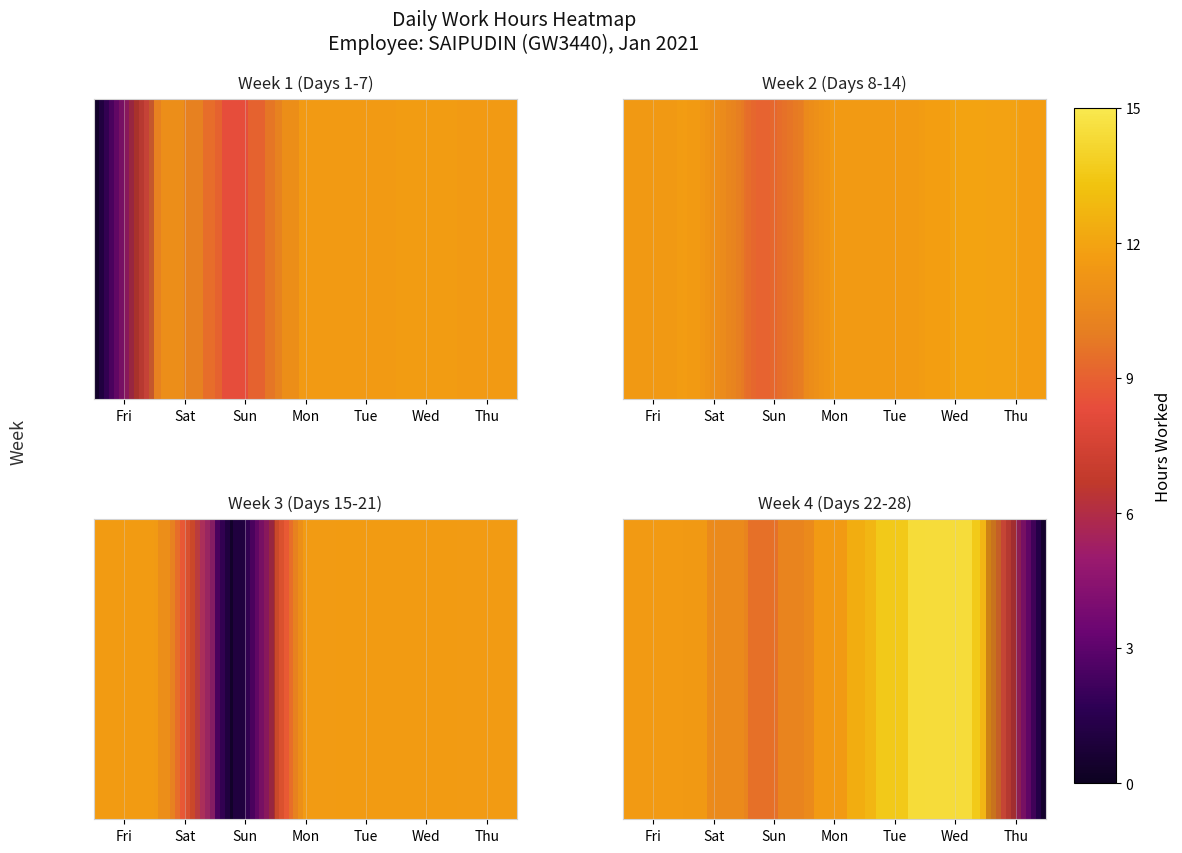

Is it true that the value at Mon is 11.6?

True